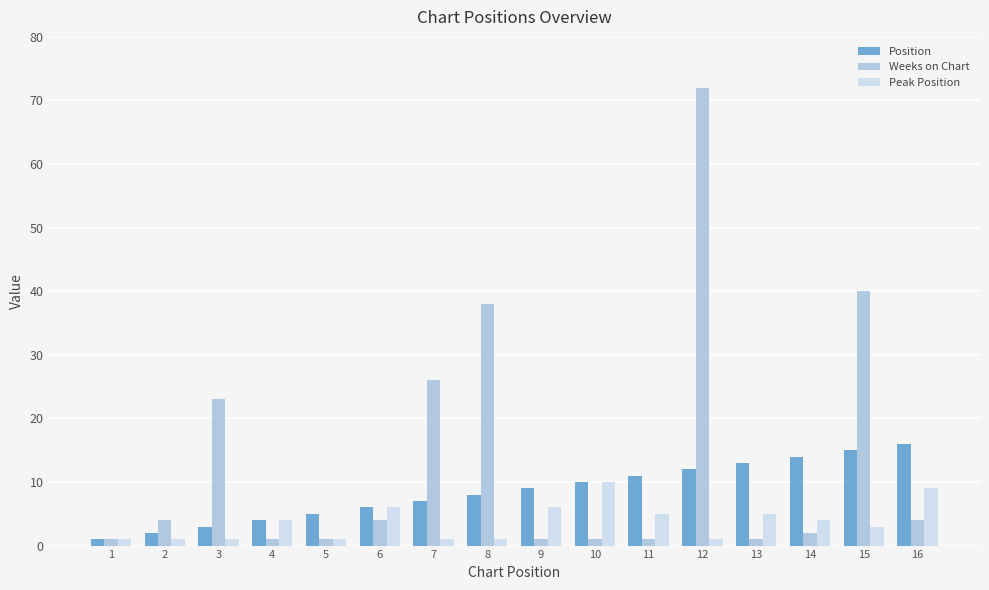

Which category has the highest value in the Weeks on Chart series?

12